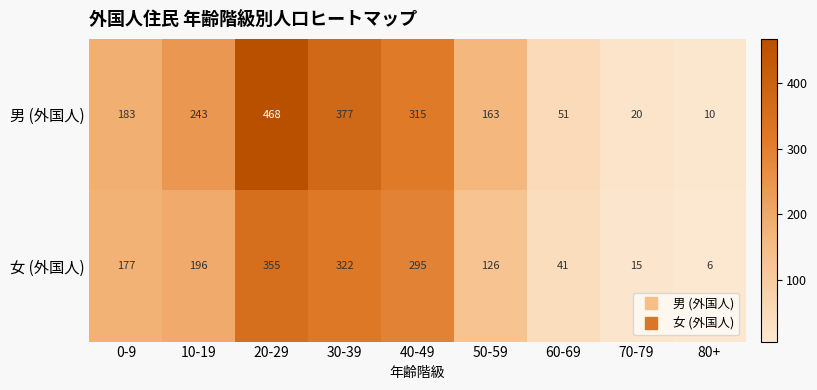

Which series has the widest spread of values?

男 (外国人)